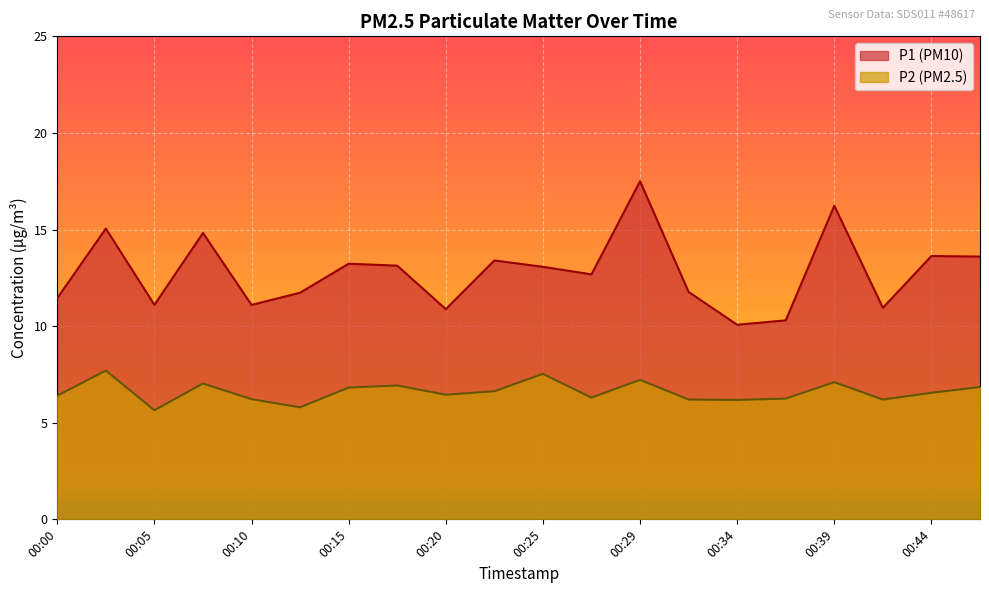

What is the approximate value of P1 at 00:32?

11.8